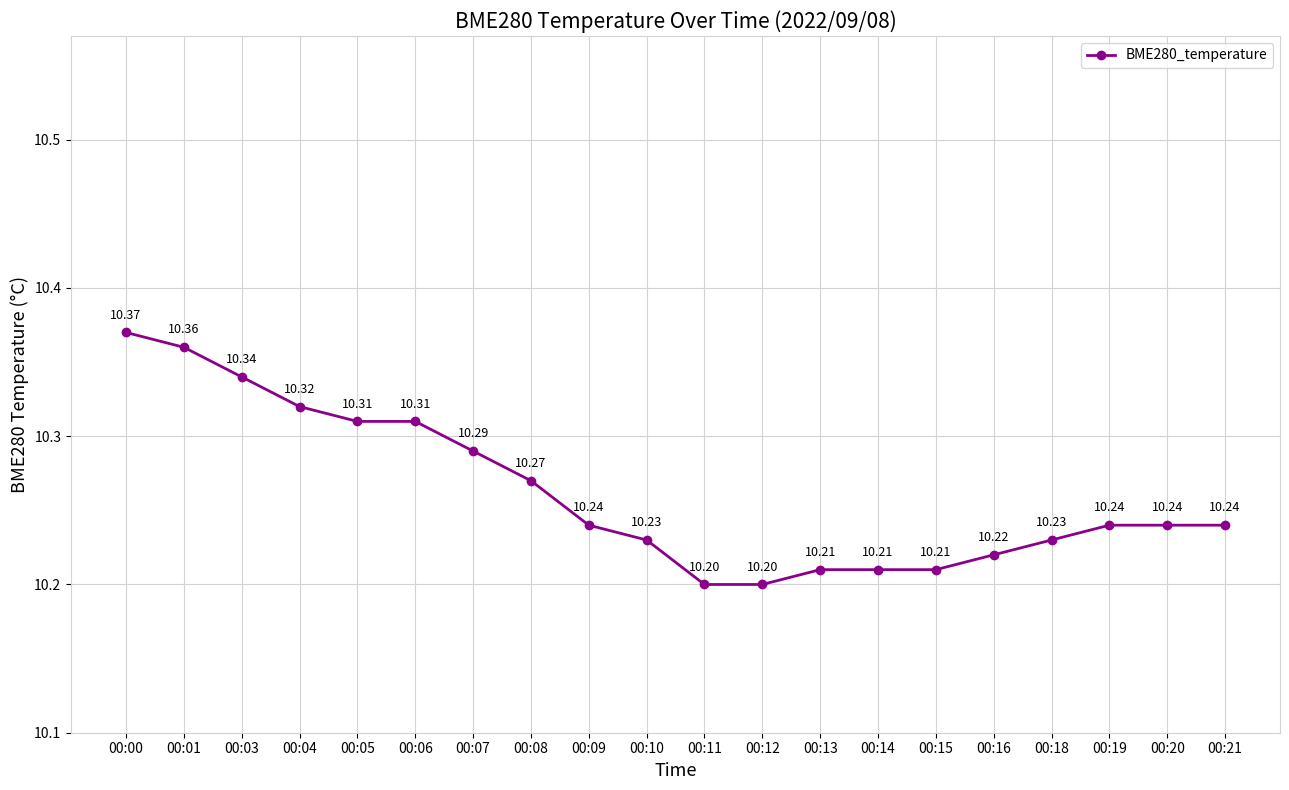

What is the value of the 2nd point from the left?

10.4